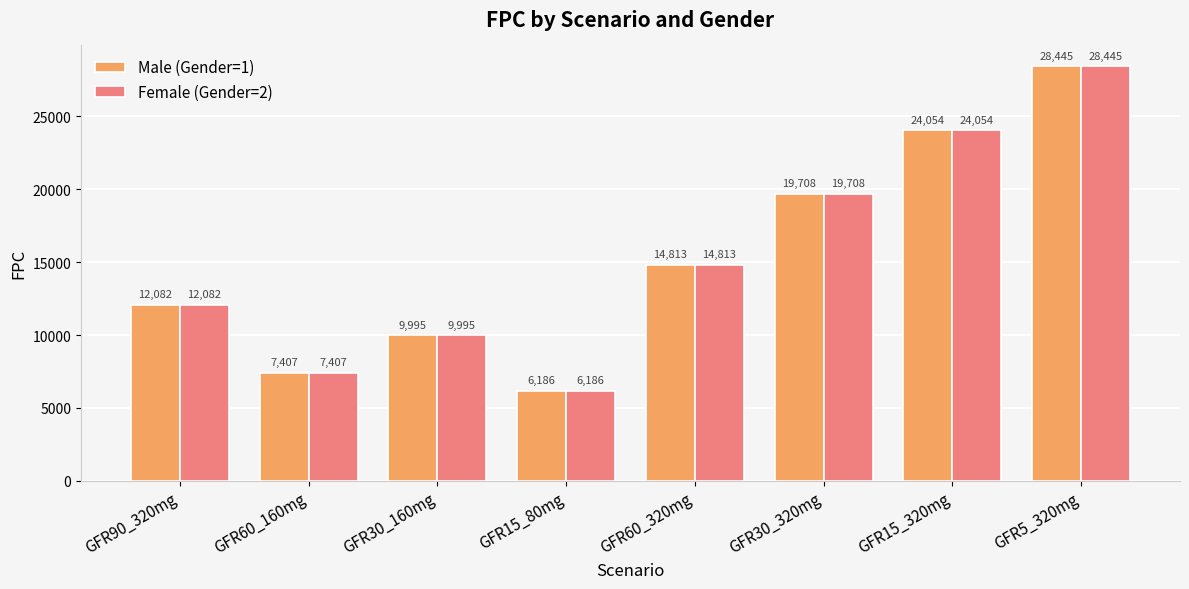

Rank the categories by Male (Gender=1) value from highest to lowest.

GFR5_320mg, GFR15_320mg, GFR30_320mg, GFR60_320mg, GFR90_320mg, GFR30_160mg, GFR60_160mg, GFR15_80mg